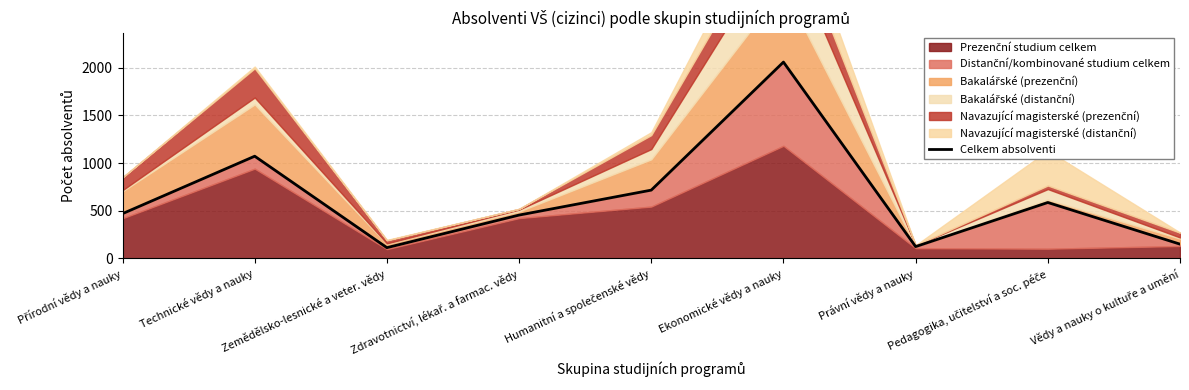

How many interior local valleys (lower than both neighbors) does the data have?

2